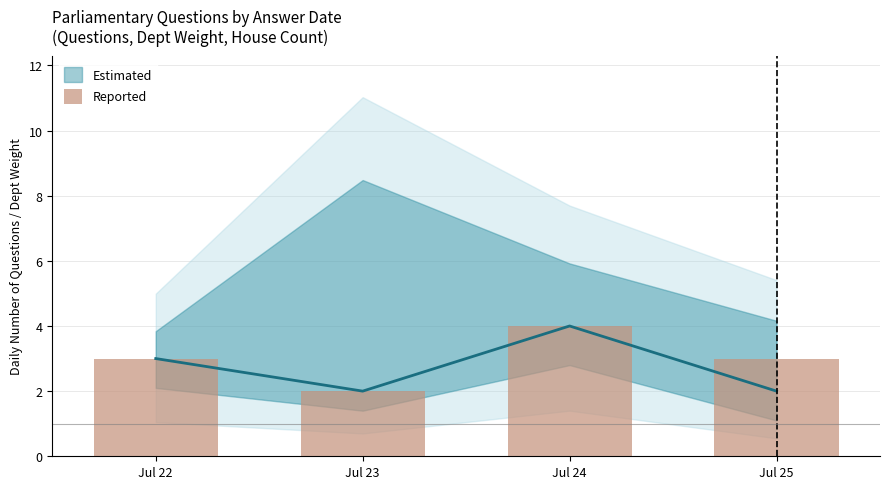

List the labels in order of value, largest first.

Jul 24, Jul 22, Jul 25, Jul 23